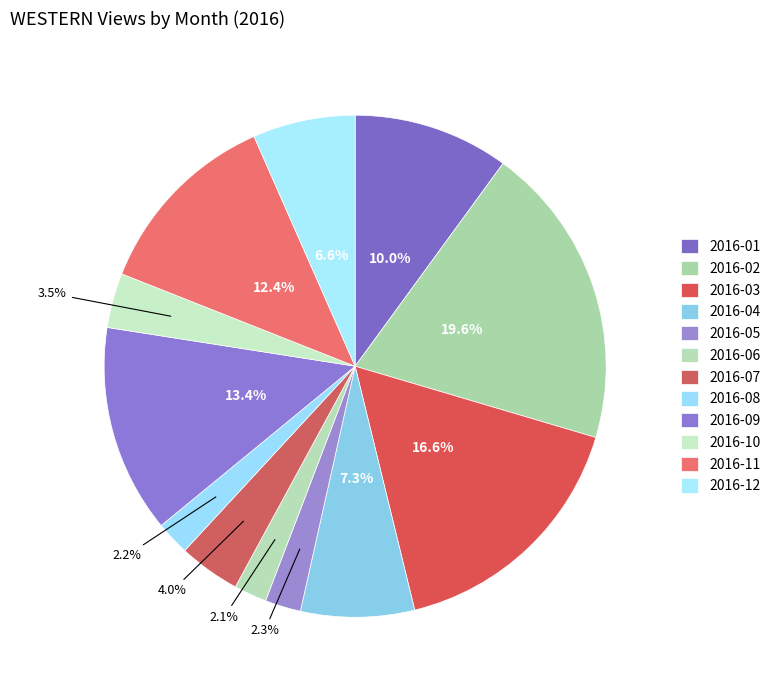

Between 2016-10 and 2016-03, which is larger?

2016-03